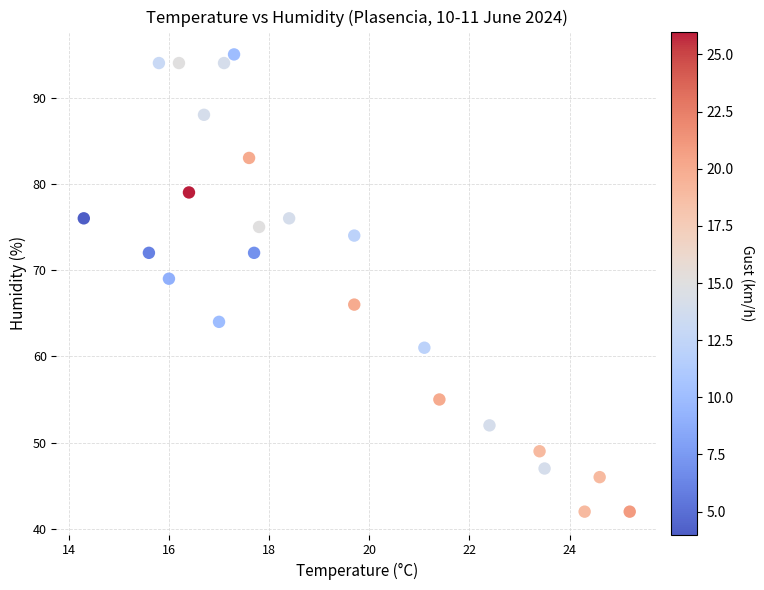

What Y value in the scatter plot is closest to 68?

69